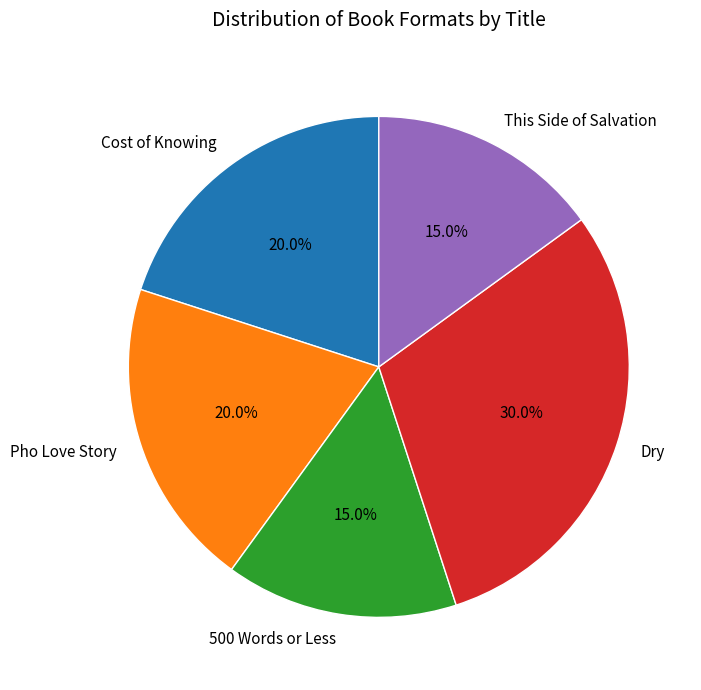

Is it true that This Side of Salvation is 15% of the pie?

True